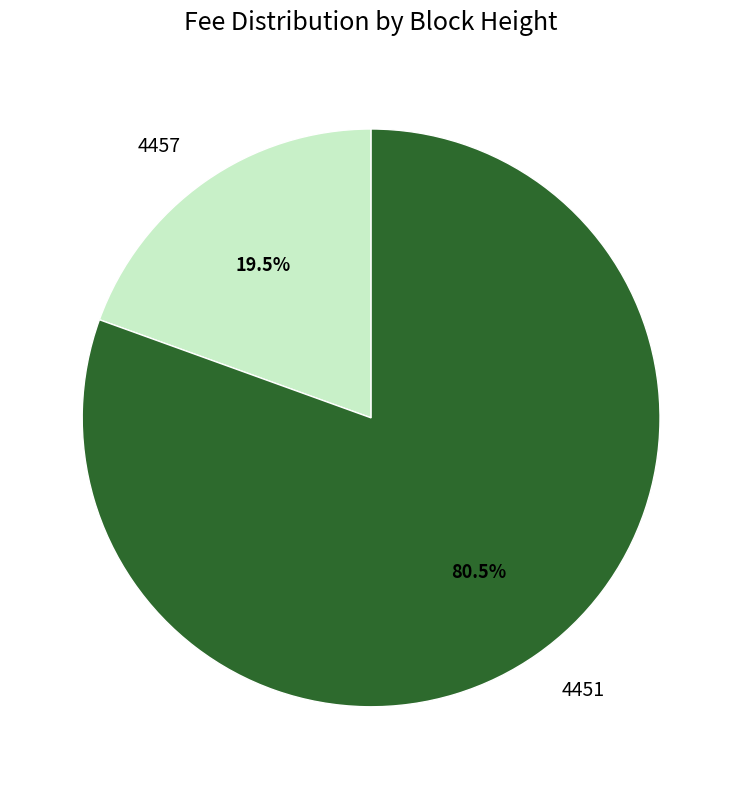

Which category accounts for the majority?

4451